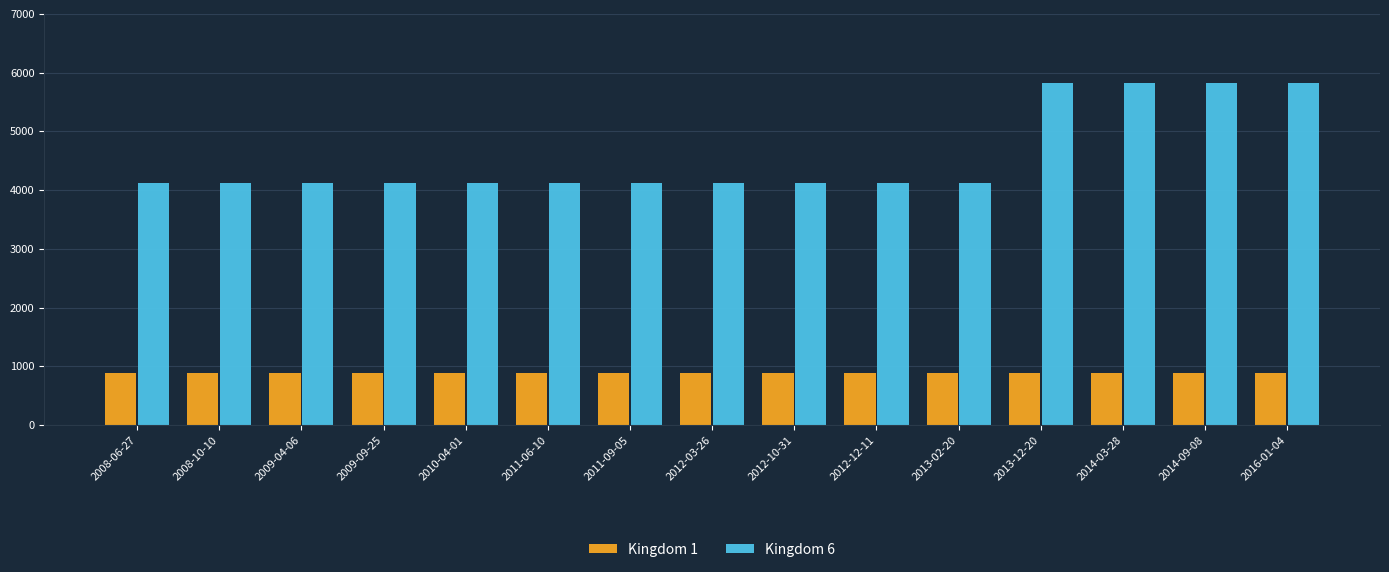

List the series in order of their peak value, highest first.

Kingdom 6, Kingdom 1